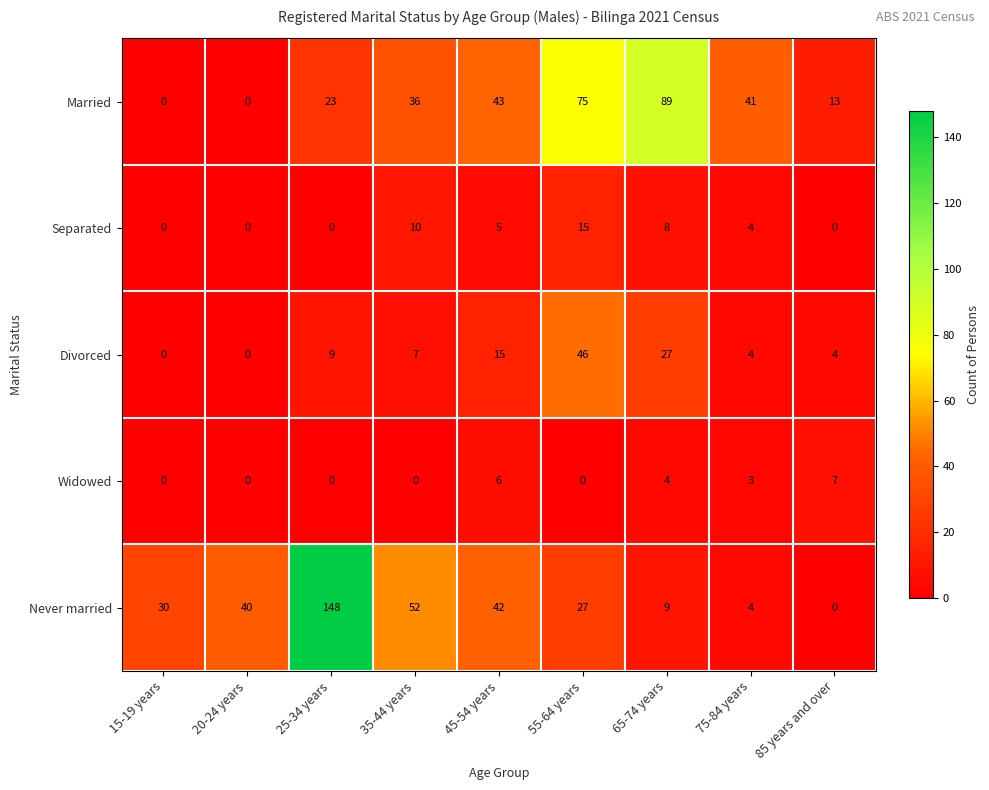

Which category has the highest value across all series?

25-34 years